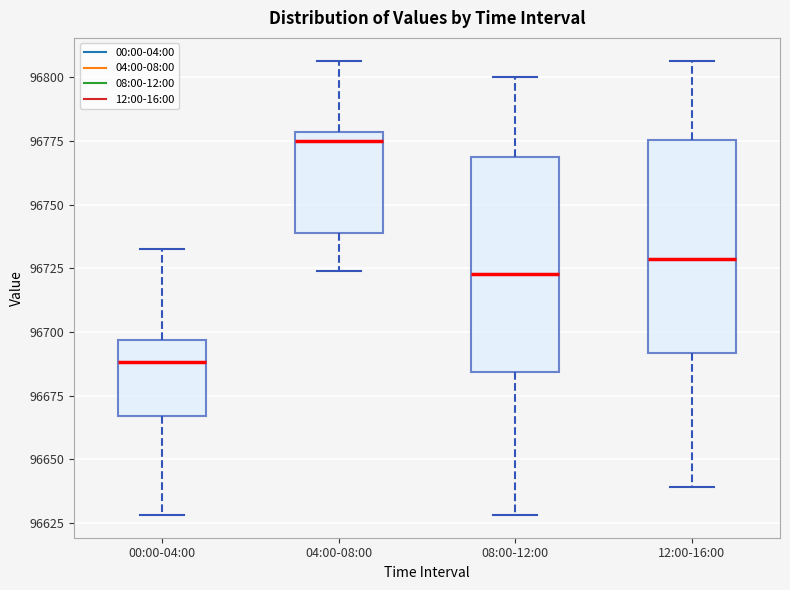

Which box has the highest median line?

04:00-08:00